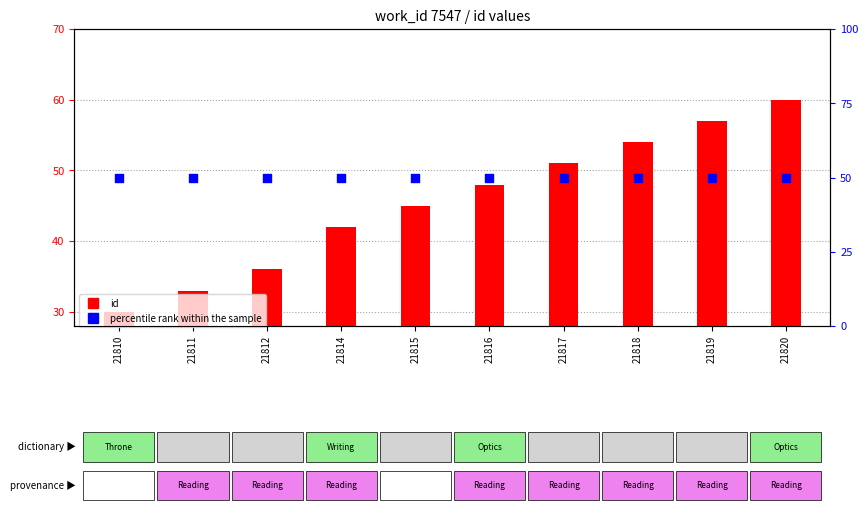

Which series has the largest Y range (max minus min)?

id